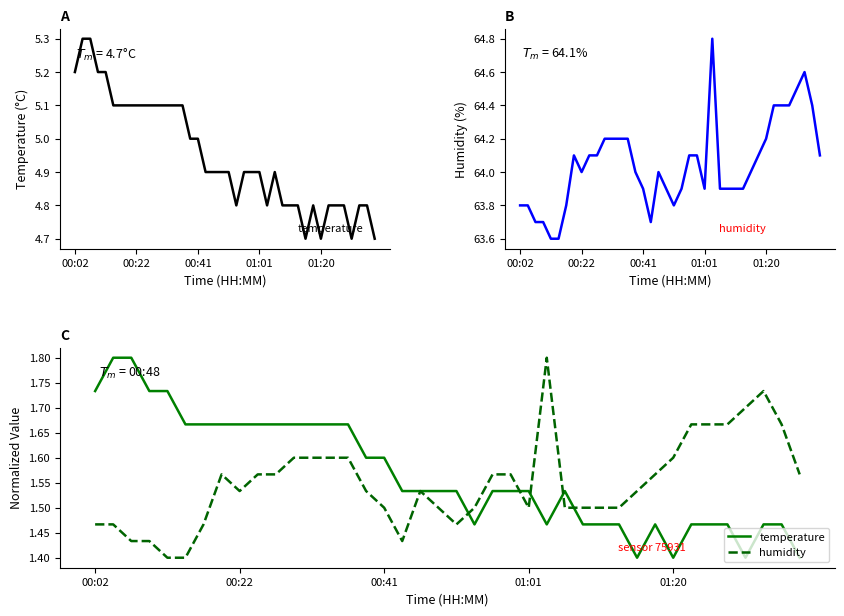

Rank the series by their maximum value, from highest to lowest.

temperature, humidity